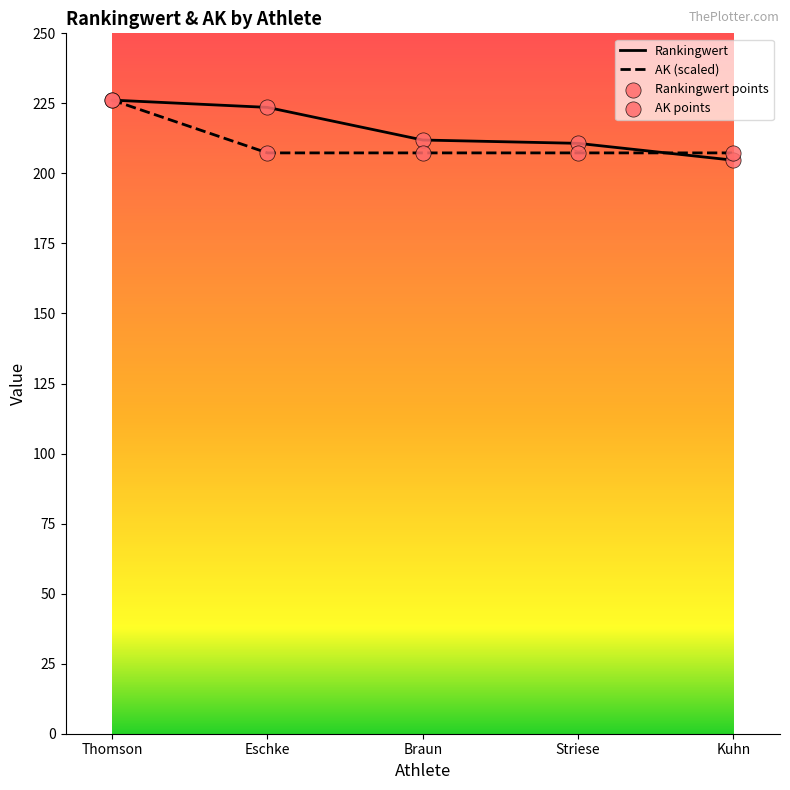

At how many categories does at least one series exceed 223?

2